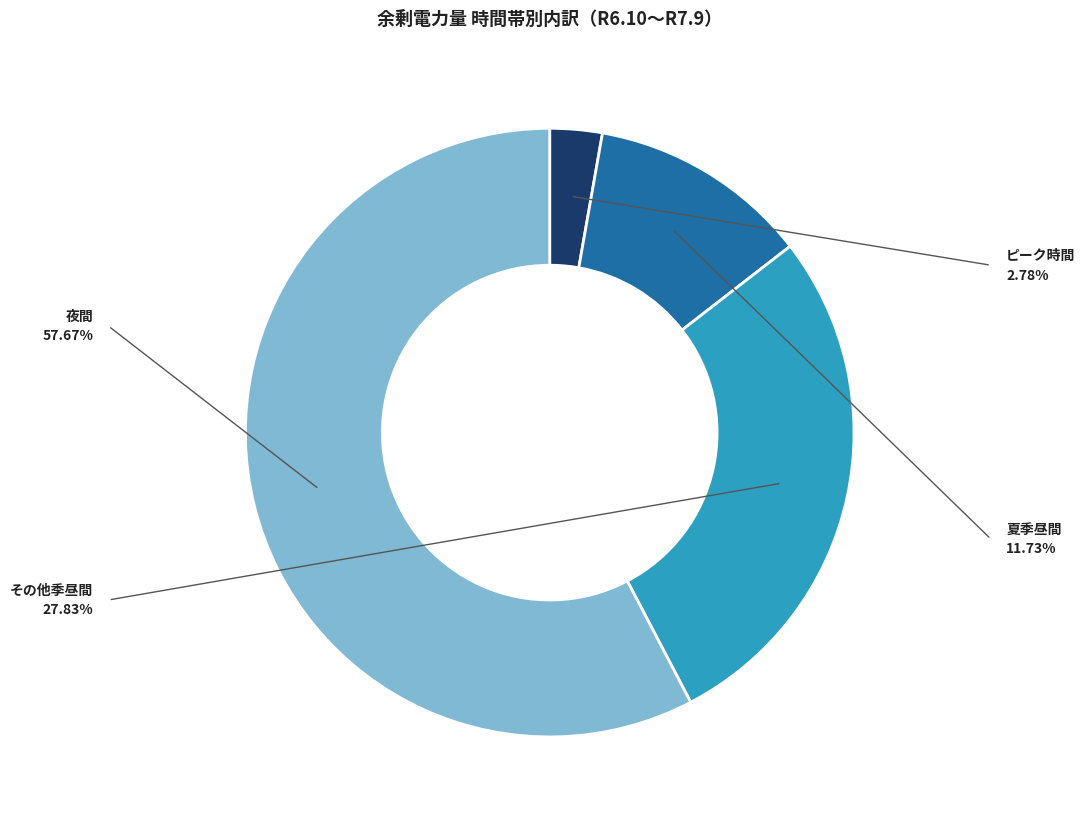

Is there a majority slice in this chart?

Yes